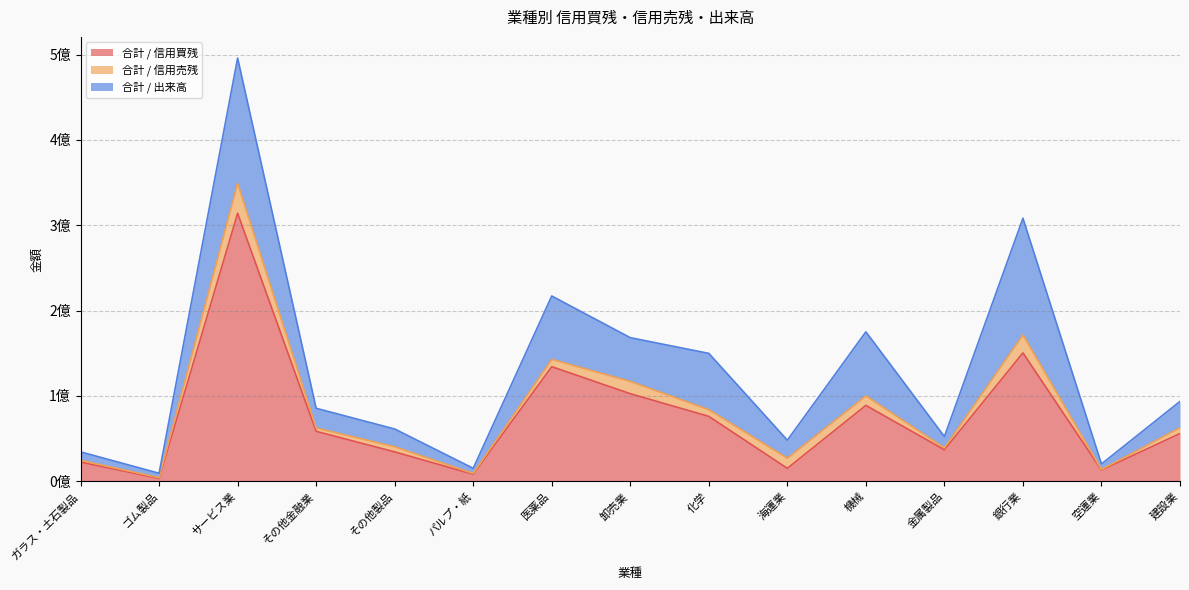

What is the total value across all series at 化学?

149756900